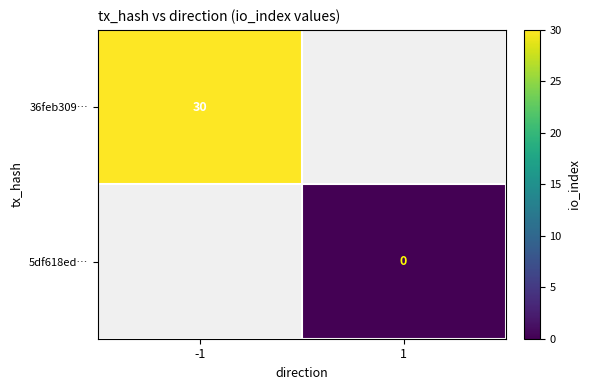

Is the value of 36feb309… at -1 greater than the value of 5df618ed… at 1?

Yes